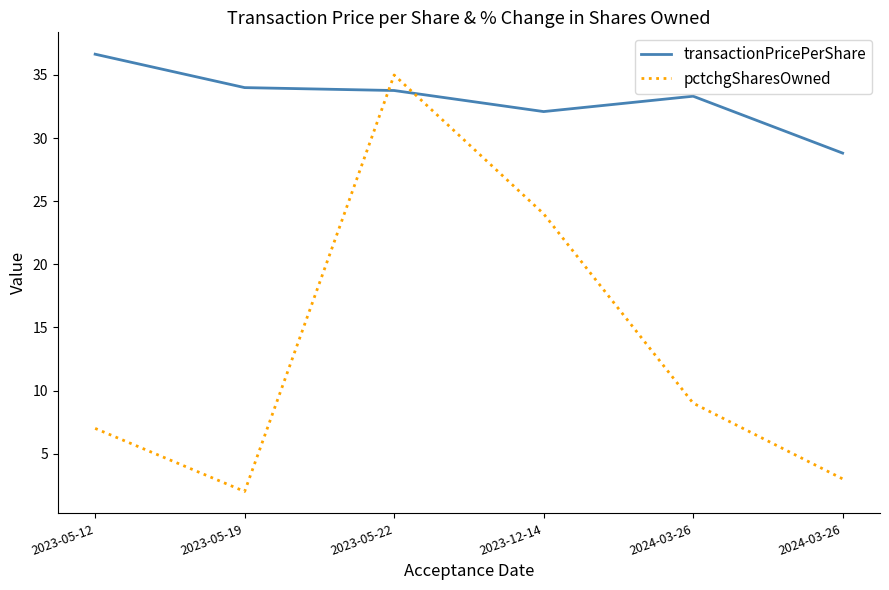

What is the approximate value of pctchgSharesOwned at 2023-05-19?

2.0